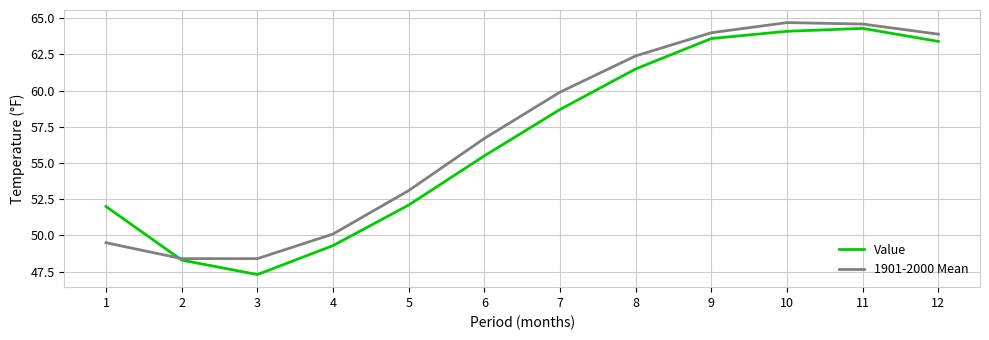

Which series has the largest range (max minus min)?

Value